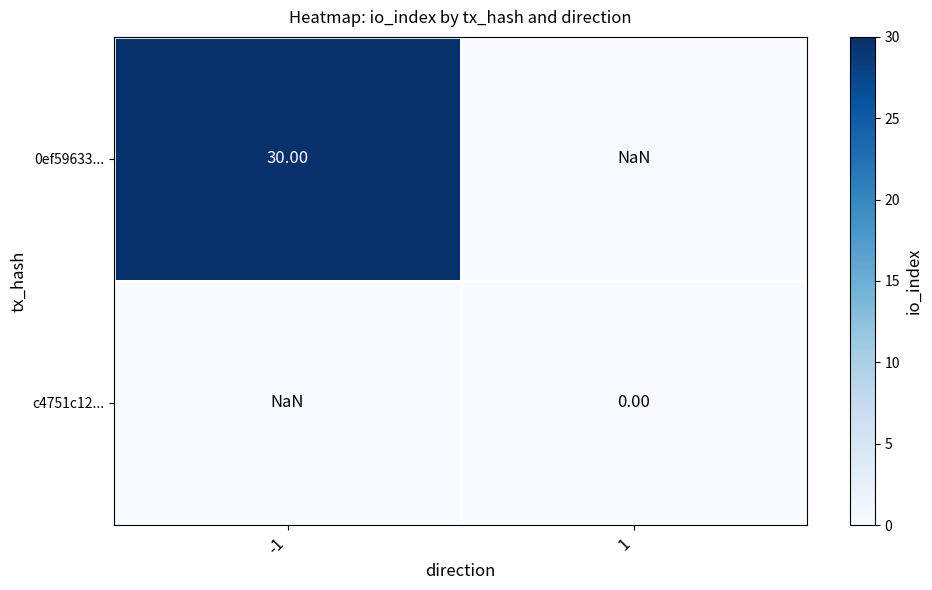

Is the value of 0ef59633... at 1 greater than the value of c4751c12... at -1?

No